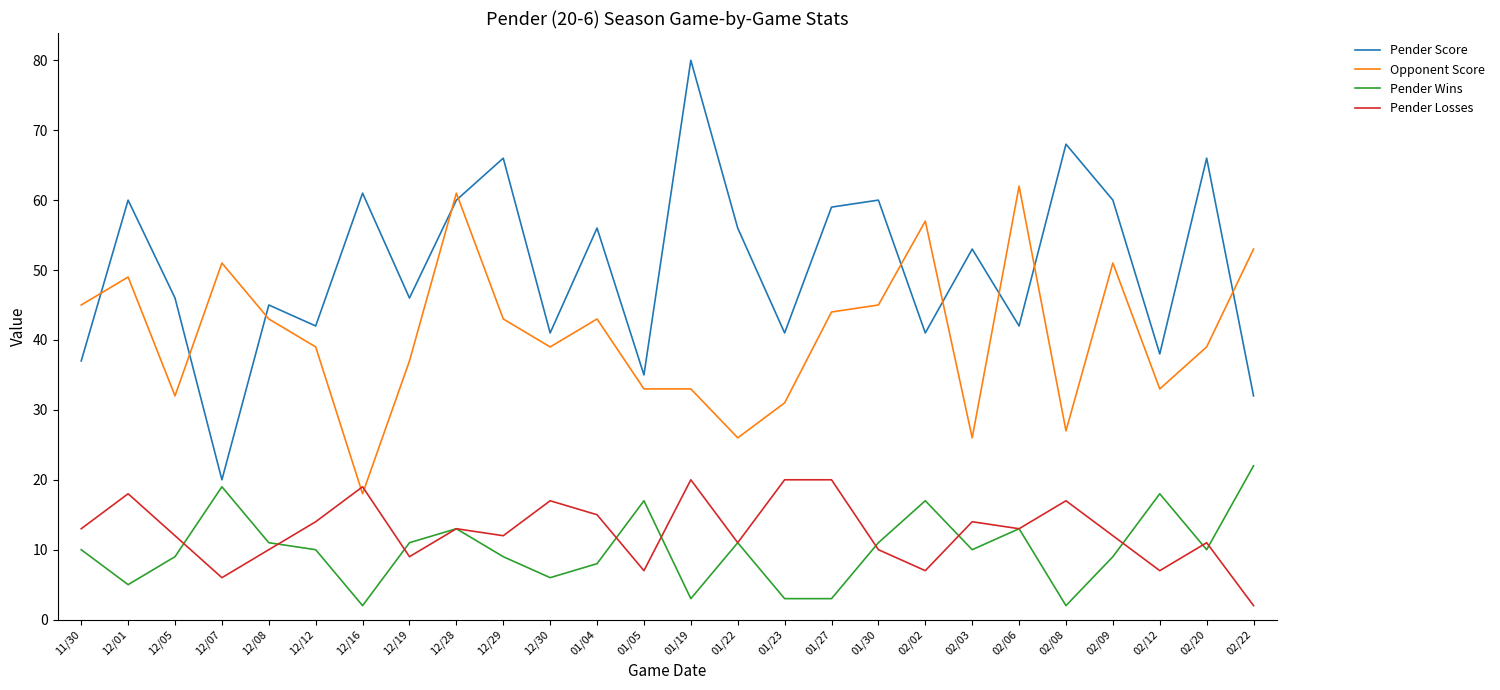

Which series has the widest spread of values?

Pender Score